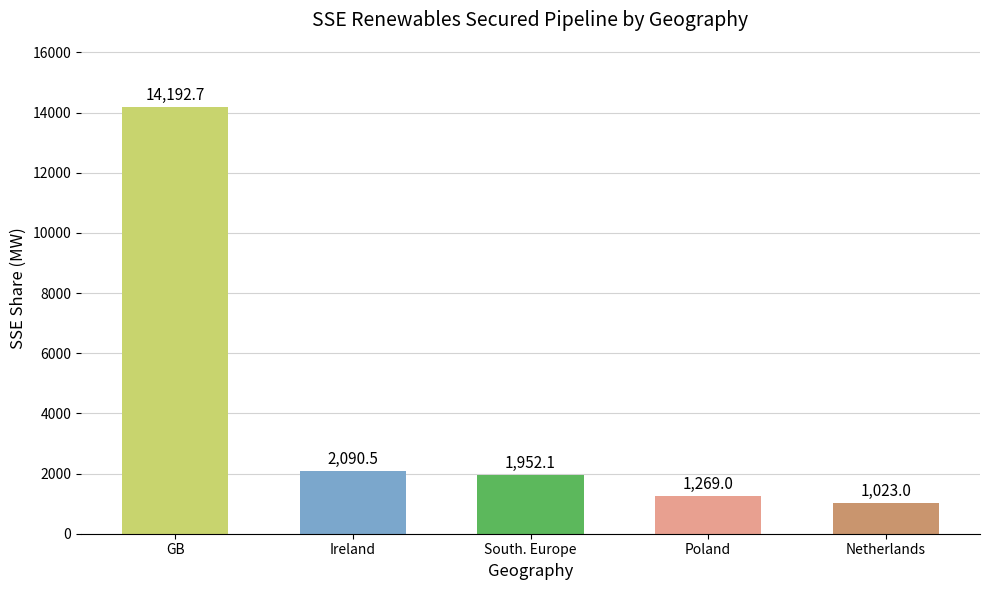

What is the difference between the maximum and minimum values?

13169.7